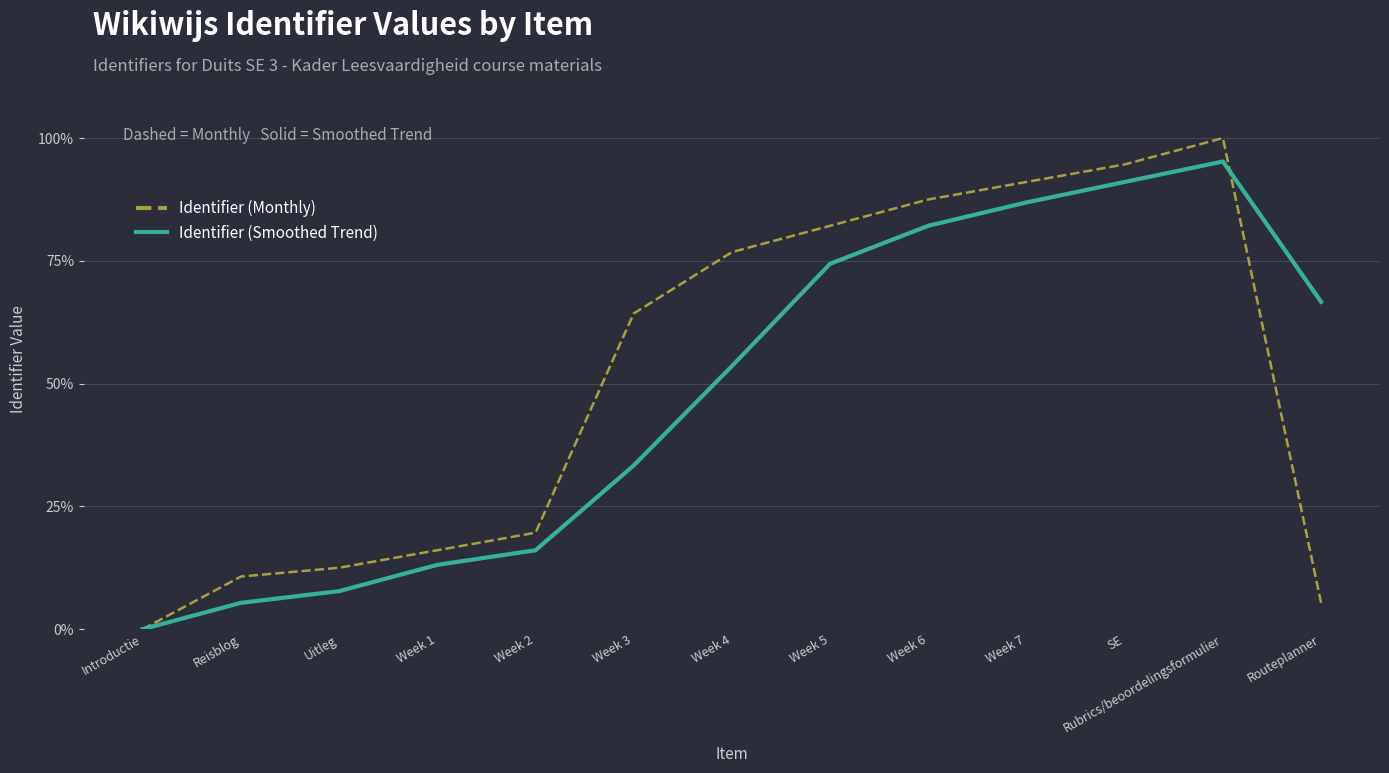

What are all the series names shown in the legend?

Identifier (Monthly), Identifier (Smoothed Trend)